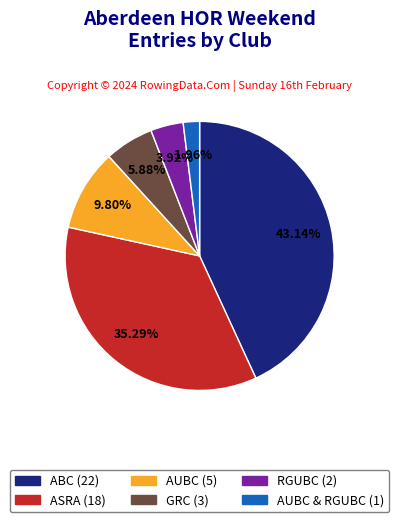

How many segments does this pie chart have?

6